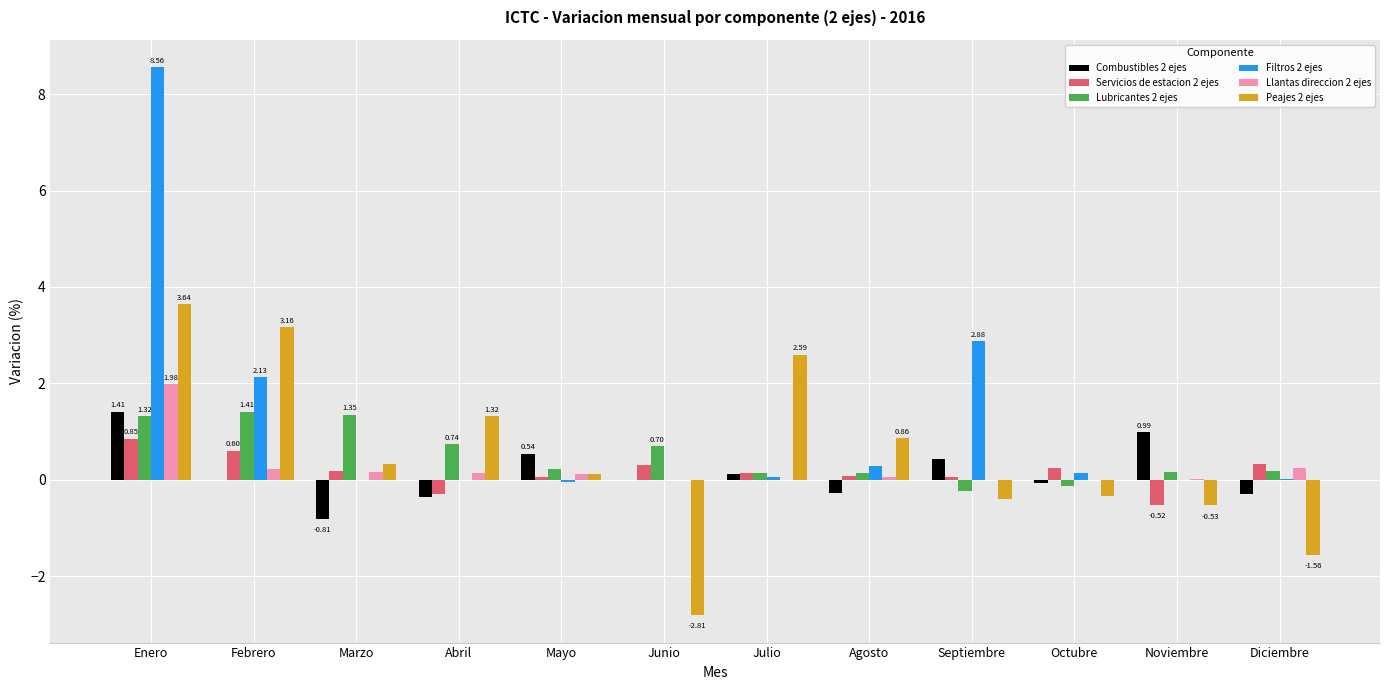

What is the total value across all series at Marzo?

1.2